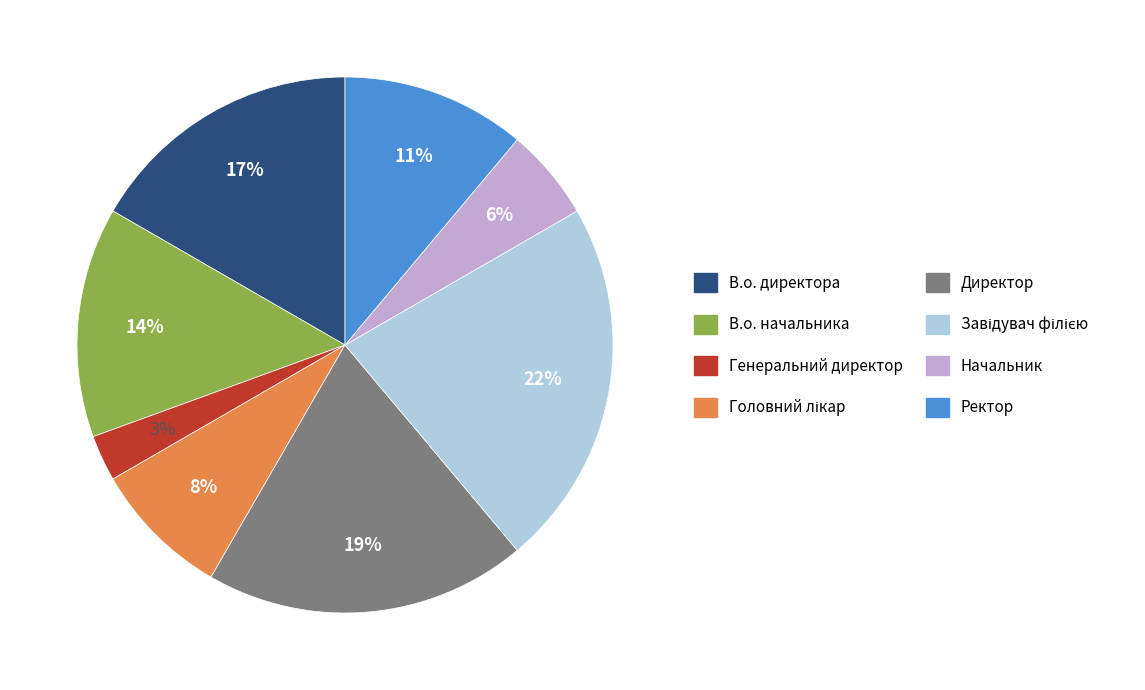

To the nearest percent, what percentage of the pie is Генеральний директор?

3%